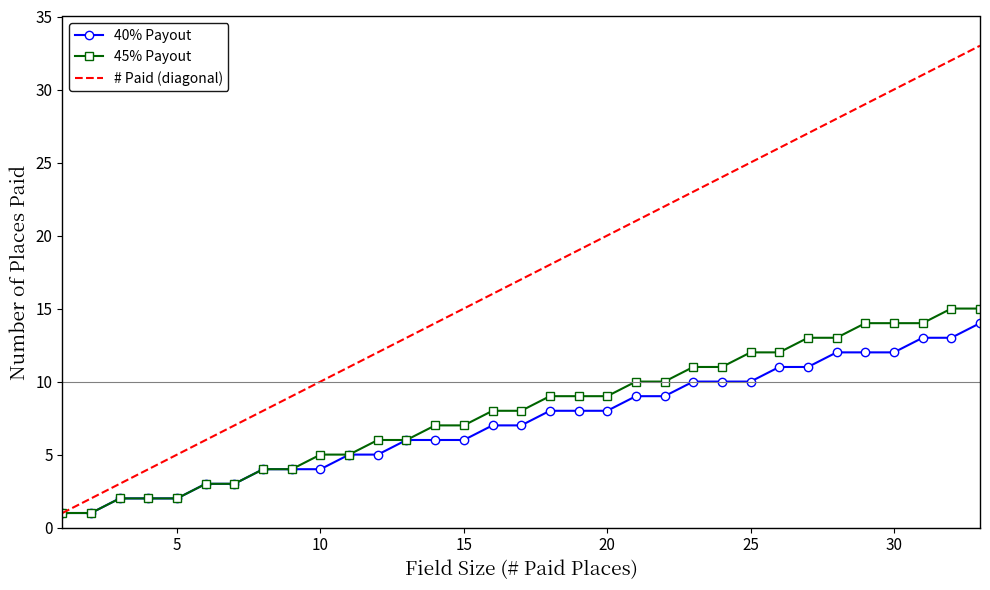

Which series has the largest total across all categories?

# Paid (diagonal)